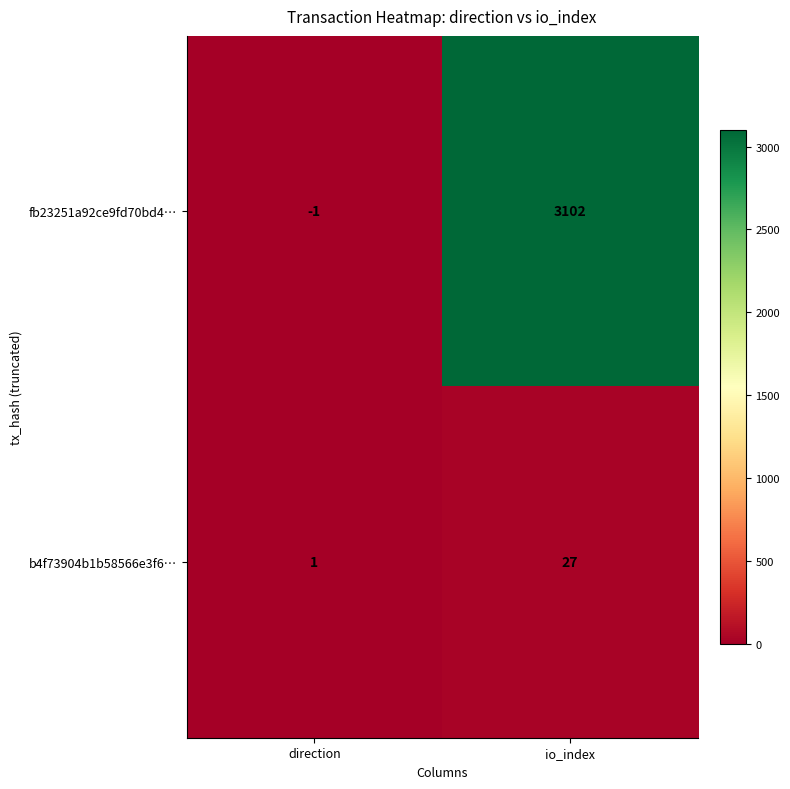

At io_index, list the series in order from largest to smallest.

fb23251a92ce9fd70bd4…, b4f73904b1b58566e3f6…